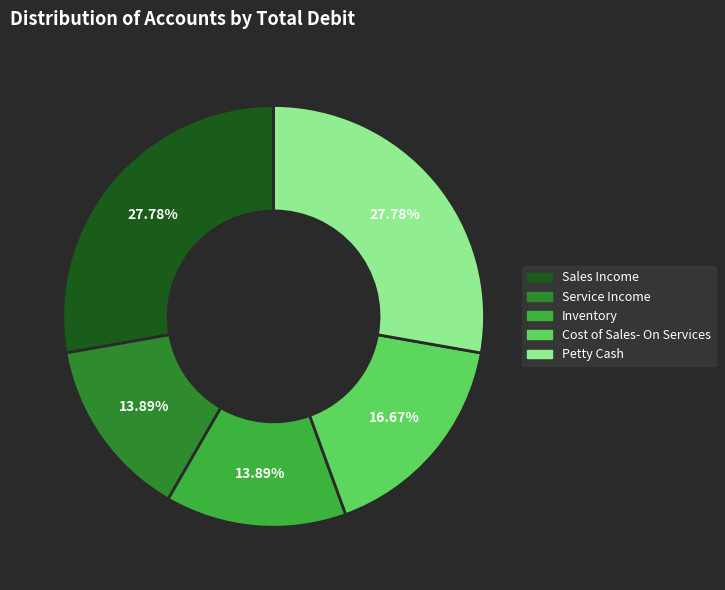

How much of the chart is everything except Sales Income?

72.2%